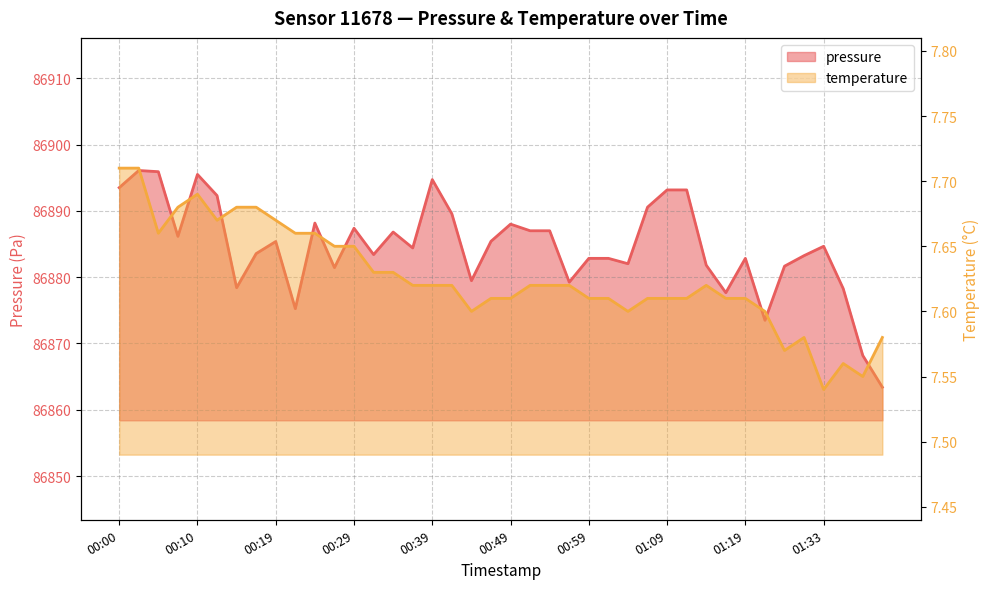

Which series has the widest spread of values?

pressure